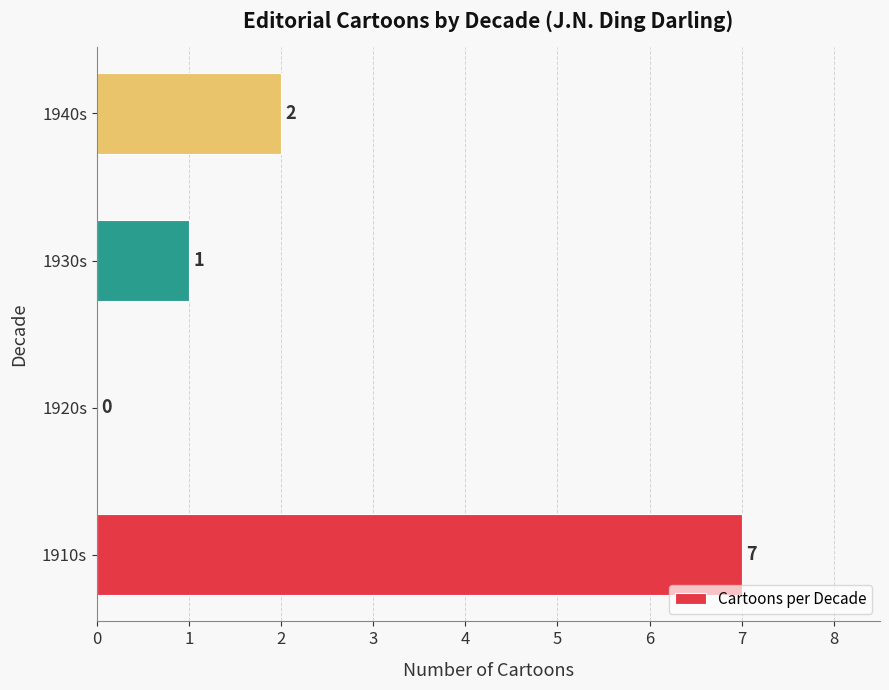

The chart shows a value of 1 at 1930s. True or false?

True